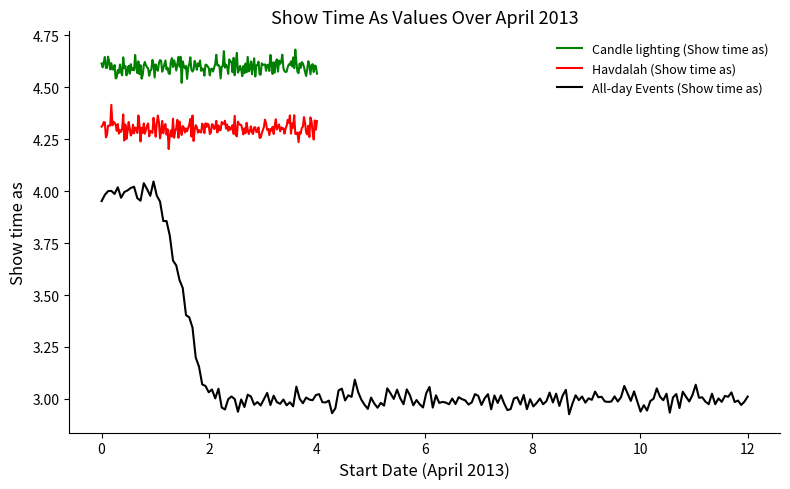

At which category is the sum across all series the highest?

1/4/2013